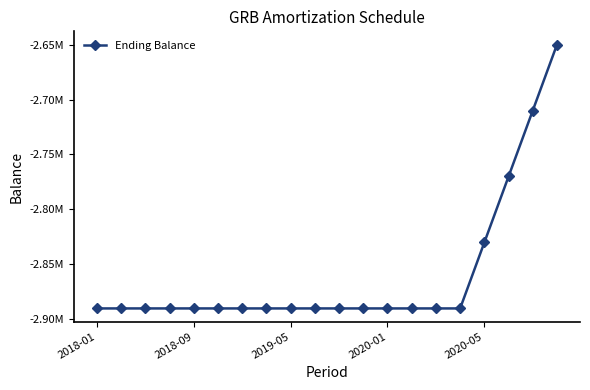

Does the chart have visible grid lines?

No